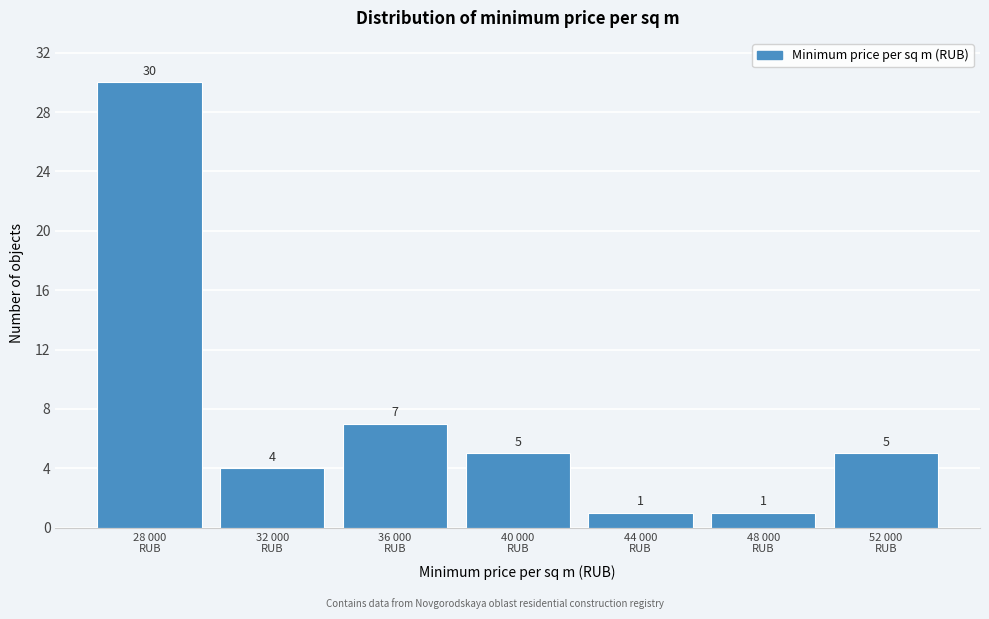

Reading left to right, what are all the values shown in this chart?

30	4	7	5	1	1	5